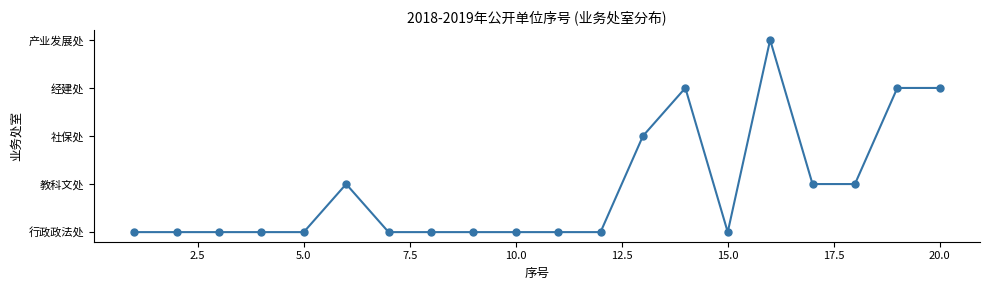

Does the chart have visible grid lines?

No